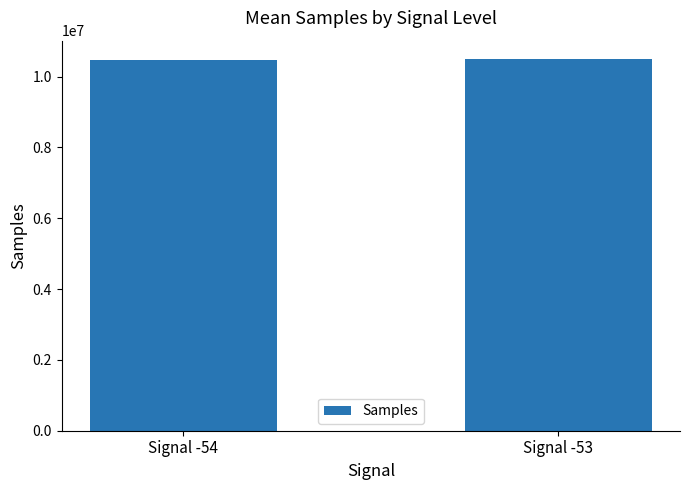

What is the value of the 2nd bar from the left?

10488852.7